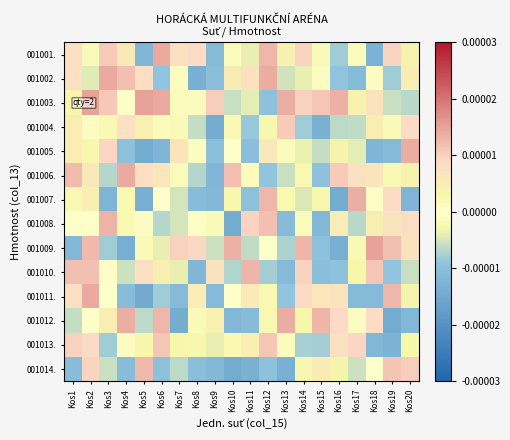

Reading left to right, extract all data points from this chart.

001001.: Kos1=0.0	Kos2=-0.0	Kos3=0.0	Kos4=0.0	Kos5=-0.0	Kos6=0.0	Kos7=0.0	Kos8=0.0	Kos9=-0.0	Kos10=-0.0	Kos11=-0.0	Kos12=0.0	Kos13=0.0	Kos14=0.0	Kos15=-0.0	Kos16=-0.0	Kos17=0.0	Kos18=-0.0	Kos19=0.0	Kos20=0.0
001002.: Kos1=0.0	Kos2=-0.0	Kos3=0.0	Kos4=0.0	Kos5=0.0	Kos6=-0.0	Kos7=-0.0	Kos8=-0.0	Kos9=-0.0	Kos10=0.0	Kos11=0.0	Kos12=0.0	Kos13=-0.0	Kos14=-0.0	Kos15=-0.0	Kos16=-0.0	Kos17=-0.0	Kos18=-0.0	Kos19=-0.0	Kos20=0.0
001003.: Kos1=0.0	Kos2=0.0	Kos3=0.0	Kos4=-0.0	Kos5=0.0	Kos6=0.0	Kos7=0.0	Kos8=-0.0	Kos9=0.0	Kos10=-0.0	Kos11=-0.0	Kos12=-0.0	Kos13=0.0	Kos14=0.0	Kos15=0.0	Kos16=0.0	Kos17=0.0	Kos18=0.0	Kos19=-0.0	Kos20=-0.0
001004.: Kos1=0.0	Kos2=-0.0	Kos3=0.0	Kos4=0.0	Kos5=0.0	Kos6=0.0	Kos7=0.0	Kos8=-0.0	Kos9=-0.0	Kos10=-0.0	Kos11=-0.0	Kos12=-0.0	Kos13=0.0	Kos14=-0.0	Kos15=-0.0	Kos16=-0.0	Kos17=-0.0	Kos18=0.0	Kos19=0.0	Kos20=0.0
001005.: Kos1=0.0	Kos2=-0.0	Kos3=0.0	Kos4=-0.0	Kos5=-0.0	Kos6=-0.0	Kos7=0.0	Kos8=-0.0	Kos9=-0.0	Kos10=0.0	Kos11=-0.0	Kos12=0.0	Kos13=-0.0	Kos14=-0.0	Kos15=-0.0	Kos16=0.0	Kos17=-0.0	Kos18=-0.0	Kos19=-0.0	Kos20=0.0
001006.: Kos1=0.0	Kos2=0.0	Kos3=-0.0	Kos4=0.0	Kos5=0.0	Kos6=0.0	Kos7=-0.0	Kos8=-0.0	Kos9=-0.0	Kos10=0.0	Kos11=-0.0	Kos12=-0.0	Kos13=-0.0	Kos14=0.0	Kos15=-0.0	Kos16=0.0	Kos17=0.0	Kos18=0.0	Kos19=-0.0	Kos20=0.0
001007.: Kos1=0.0	Kos2=0.0	Kos3=-0.0	Kos4=-0.0	Kos5=-0.0	Kos6=-0.0	Kos7=-0.0	Kos8=-0.0	Kos9=-0.0	Kos10=0.0	Kos11=-0.0	Kos12=0.0	Kos13=0.0	Kos14=-0.0	Kos15=0.0	Kos16=-0.0	Kos17=0.0	Kos18=-0.0	Kos19=0.0	Kos20=-0.0
001008.: Kos1=-0.0	Kos2=-0.0	Kos3=0.0	Kos4=0.0	Kos5=-0.0	Kos6=-0.0	Kos7=-0.0	Kos8=0.0	Kos9=-0.0	Kos10=-0.0	Kos11=0.0	Kos12=0.0	Kos13=-0.0	Kos14=0.0	Kos15=-0.0	Kos16=0.0	Kos17=-0.0	Kos18=0.0	Kos19=0.0	Kos20=0.0
001009.: Kos1=-0.0	Kos2=0.0	Kos3=-0.0	Kos4=-0.0	Kos5=0.0	Kos6=-0.0	Kos7=0.0	Kos8=0.0	Kos9=-0.0	Kos10=0.0	Kos11=-0.0	Kos12=0.0	Kos13=-0.0	Kos14=0.0	Kos15=-0.0	Kos16=-0.0	Kos17=-0.0	Kos18=0.0	Kos19=0.0	Kos20=0.0
001010.: Kos1=0.0	Kos2=0.0	Kos3=0.0	Kos4=-0.0	Kos5=0.0	Kos6=0.0	Kos7=-0.0	Kos8=-0.0	Kos9=0.0	Kos10=-0.0	Kos11=0.0	Kos12=-0.0	Kos13=-0.0	Kos14=0.0	Kos15=-0.0	Kos16=-0.0	Kos17=0.0	Kos18=0.0	Kos19=-0.0	Kos20=-0.0
001011.: Kos1=0.0	Kos2=0.0	Kos3=0.0	Kos4=-0.0	Kos5=-0.0	Kos6=-0.0	Kos7=-0.0	Kos8=0.0	Kos9=-0.0	Kos10=0.0	Kos11=0.0	Kos12=0.0	Kos13=-0.0	Kos14=0.0	Kos15=0.0	Kos16=0.0	Kos17=-0.0	Kos18=-0.0	Kos19=0.0	Kos20=-0.0
001012.: Kos1=-0.0	Kos2=-0.0	Kos3=0.0	Kos4=0.0	Kos5=-0.0	Kos6=0.0	Kos7=-0.0	Kos8=0.0	Kos9=0.0	Kos10=-0.0	Kos11=-0.0	Kos12=-0.0	Kos13=0.0	Kos14=0.0	Kos15=0.0	Kos16=0.0	Kos17=-0.0	Kos18=0.0	Kos19=-0.0	Kos20=-0.0
001013.: Kos1=0.0	Kos2=0.0	Kos3=-0.0	Kos4=0.0	Kos5=0.0	Kos6=0.0	Kos7=0.0	Kos8=-0.0	Kos9=-0.0	Kos10=-0.0	Kos11=0.0	Kos12=0.0	Kos13=-0.0	Kos14=-0.0	Kos15=-0.0	Kos16=0.0	Kos17=0.0	Kos18=-0.0	Kos19=-0.0	Kos20=0.0
001014.: Kos1=-0.0	Kos2=0.0	Kos3=-0.0	Kos4=-0.0	Kos5=0.0	Kos6=-0.0	Kos7=-0.0	Kos8=-0.0	Kos9=-0.0	Kos10=-0.0	Kos11=-0.0	Kos12=-0.0	Kos13=-0.0	Kos14=0.0	Kos15=0.0	Kos16=-0.0	Kos17=-0.0	Kos18=0.0	Kos19=0.0	Kos20=0.0